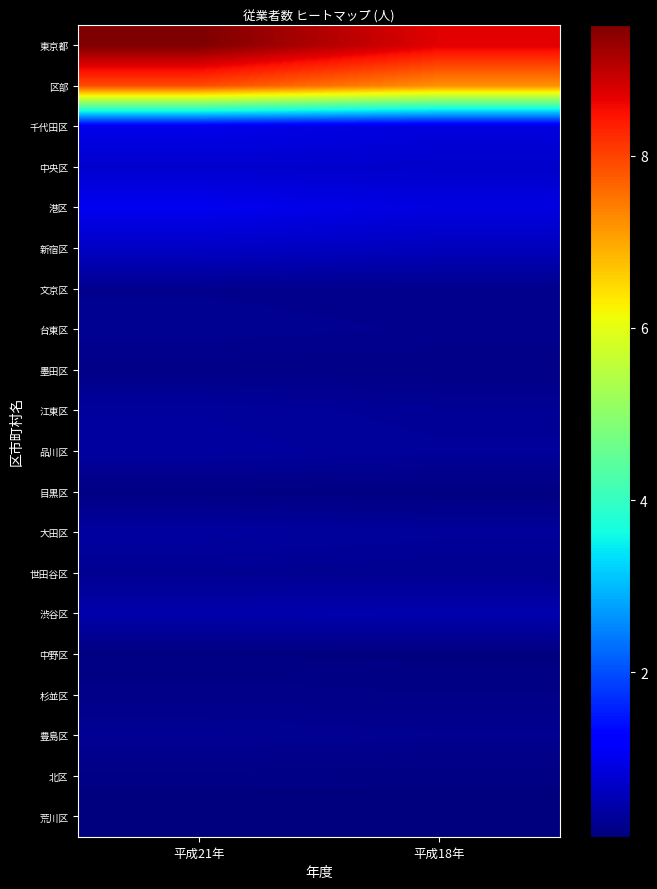

Reading left to right, list all the values displayed in this chart.

東京都: 平成21年=9520835	平成18年=8704870
区部: 平成21年=7902039	平成18年=7213675
千代田区: 平成21年=985865	平成18年=876172
中央区: 平成21年=746439	平成18年=723882
港区: 平成21年=1028331	平成18年=901544
新宿区: 平成21年=676639	平成18年=606026
文京区: 平成21年=231804	平成18年=210285
台東区: 平成21年=259845	平成18年=230850
墨田区: 平成21年=178134	平成18年=163661
江東区: 平成21年=345754	平成18年=288925
品川区: 平成21年=370716	平成18年=321085
目黒区: 平成21年=140980	平成18年=130228
大田区: 平成21年=368682	平成18年=324517
世田谷区: 平成21年=263678	平成18年=242342
渋谷区: 平成21年=459519	平成18年=488038
中野区: 平成21年=125683	平成18年=117494
杉並区: 平成21年=180285	平成18年=165205
豊島区: 平成21年=279690	平成18年=245569
北区: 平成21年=143112	平成18年=139917
荒川区: 平成21年=90820	平成18年=89461